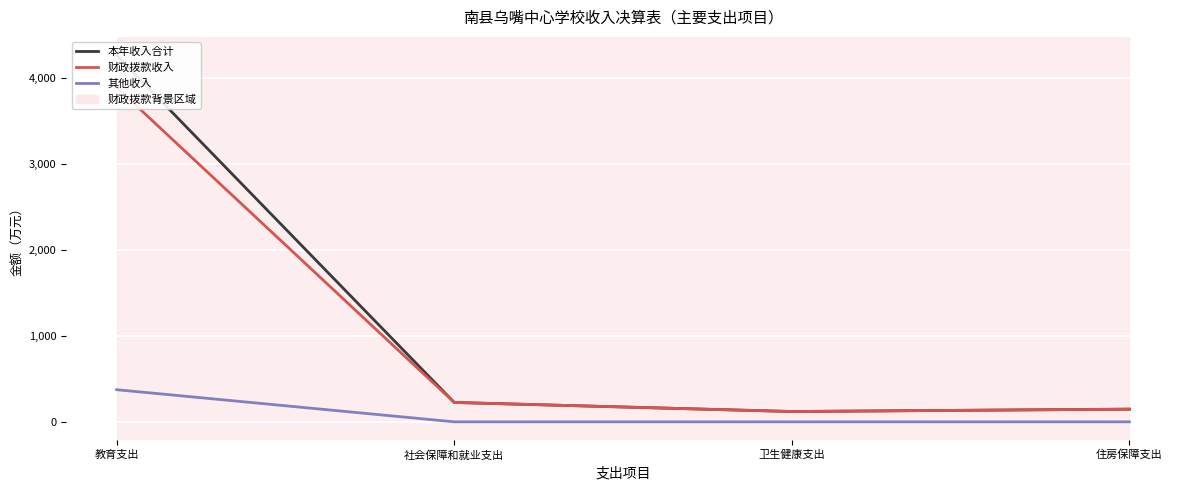

Which category has the highest value in the 其他收入 series?

教育支出